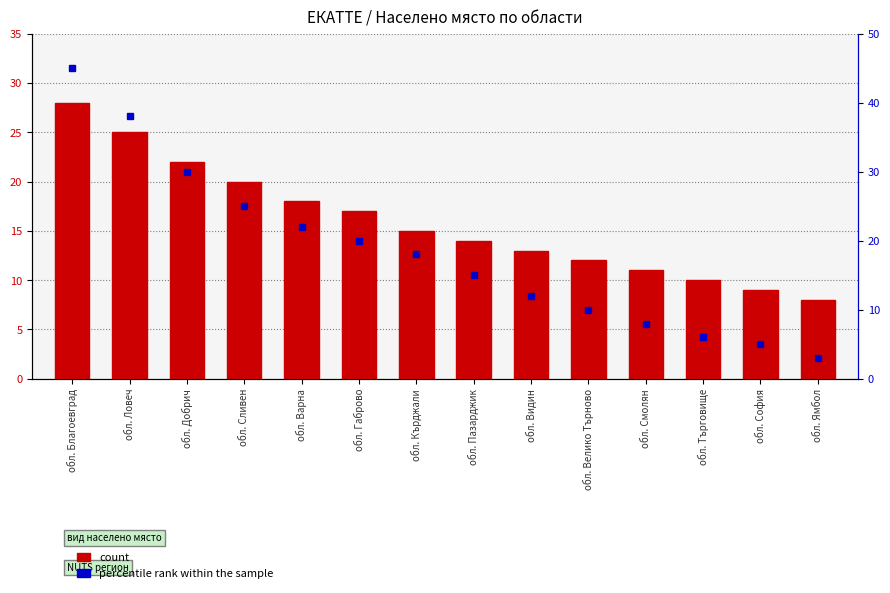

What is the approximate value at обл. Сливен?

20